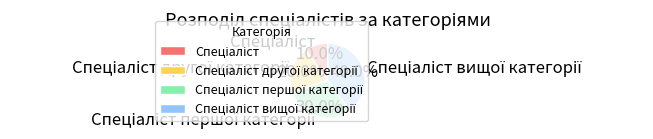

Is there any slice that represents more than half of the pie?

No